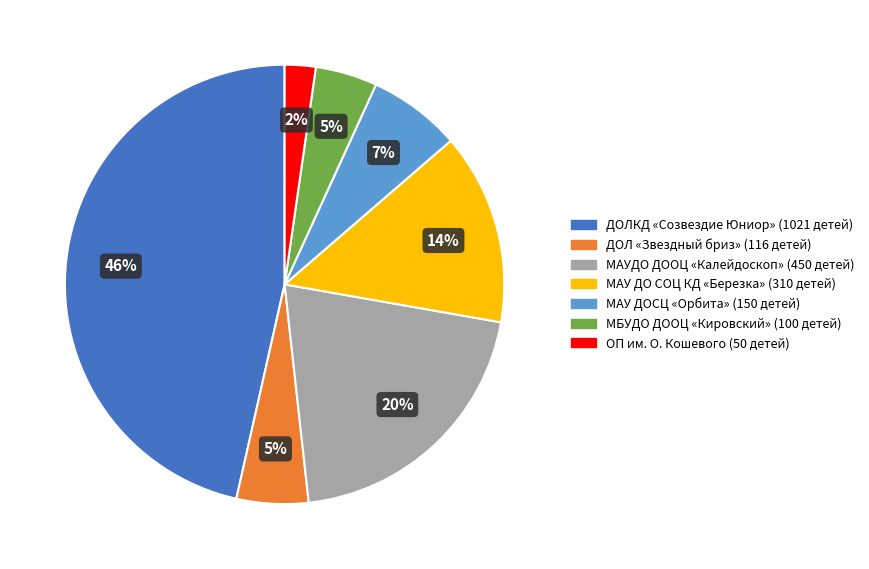

True or false: ДОЛКД «Созвездие Юниор» accounts for 46% of the total.

True